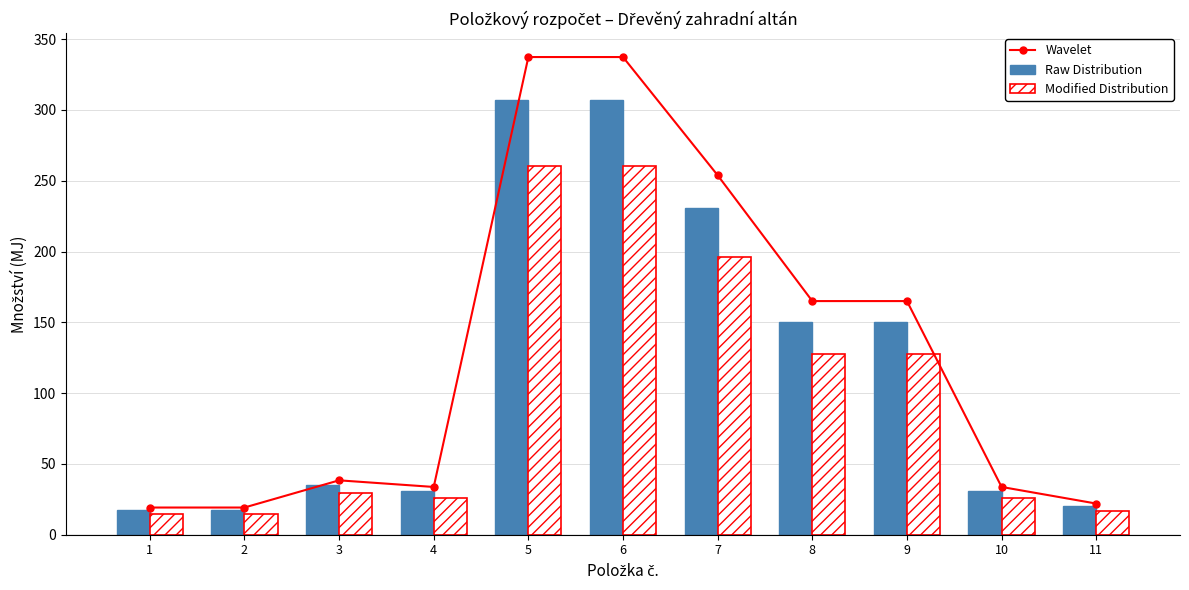

How many values in the Raw Distribution series are below 34?

5